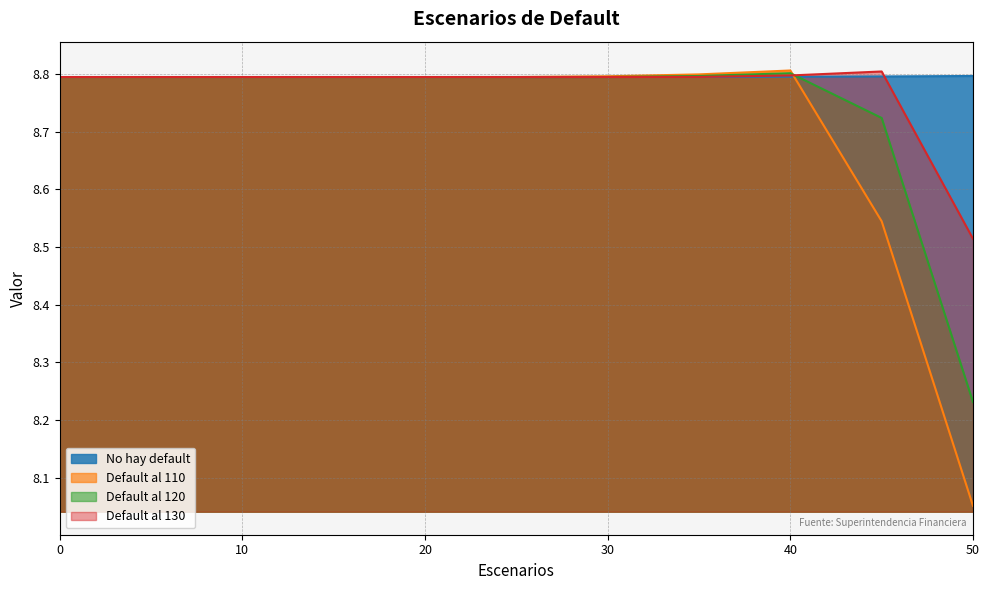

At which category is the sum across all series the highest?

40